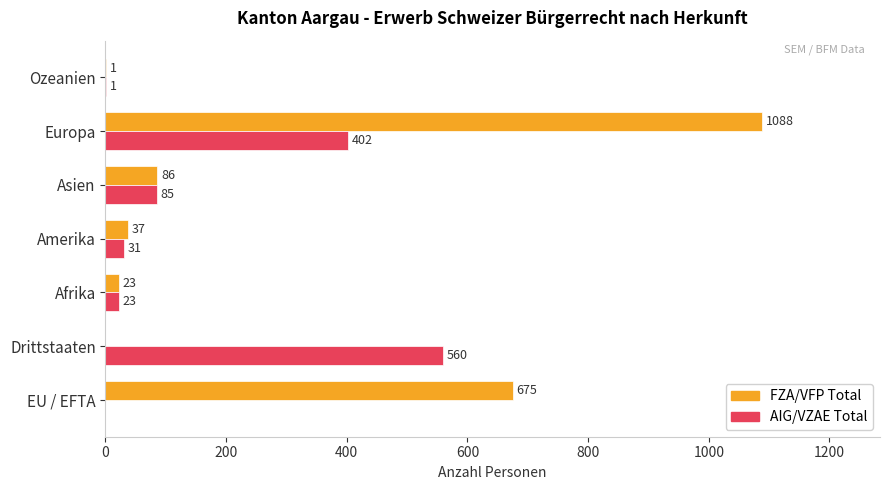

What is the sum of all AIG/VZAE Total values?

1102